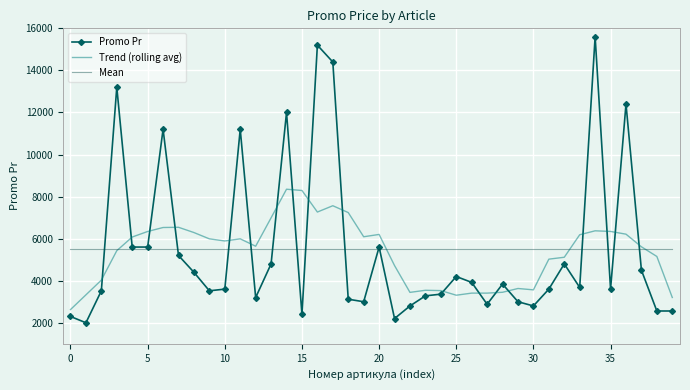

Rank the series by their maximum value, from lowest to highest.

Mean, Trend (rolling avg), Promo Pr